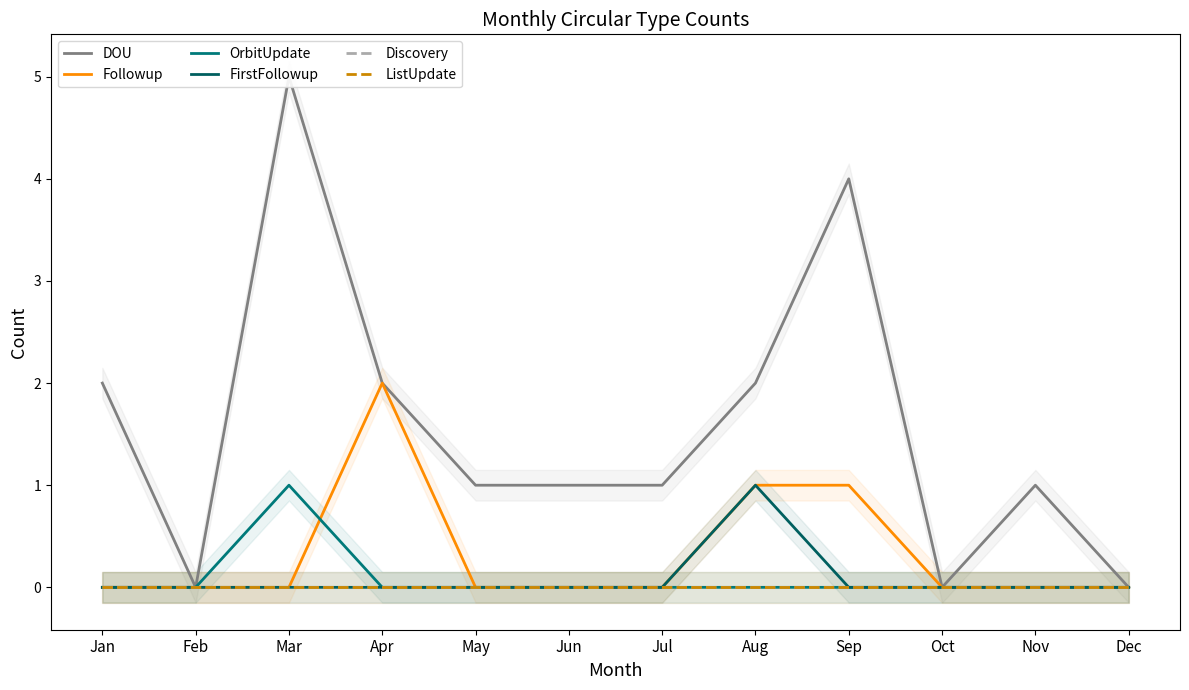

What are all the series names shown in the legend?

DOU, Followup, OrbitUpdate, FirstFollowup, Discovery, ListUpdate